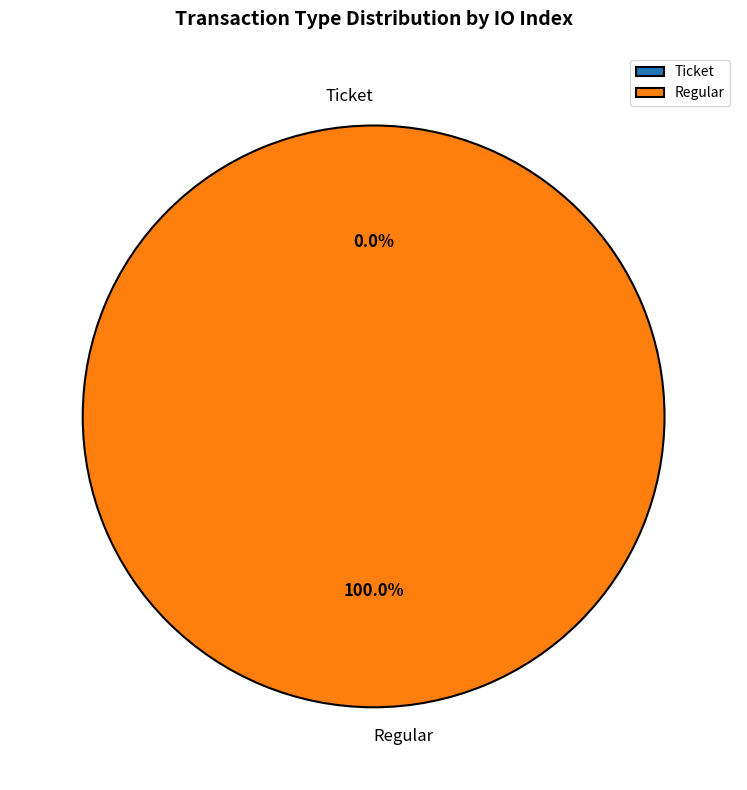

The Ticket slice represents 0% of the pie. True or false?

True